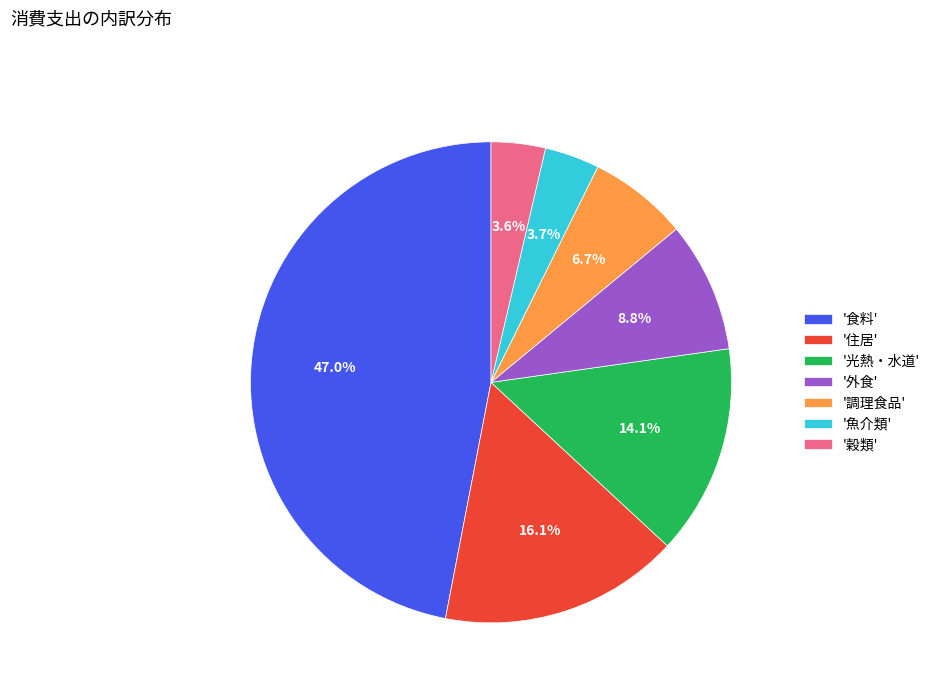

Is the sum of '穀類' and '外食' greater than half?

No